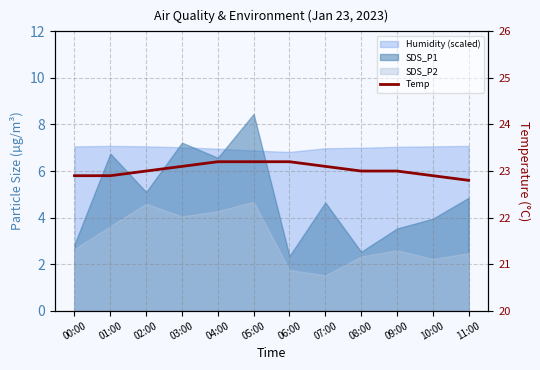

What is the sum of the values at 11:00 and 09:00?

45.8